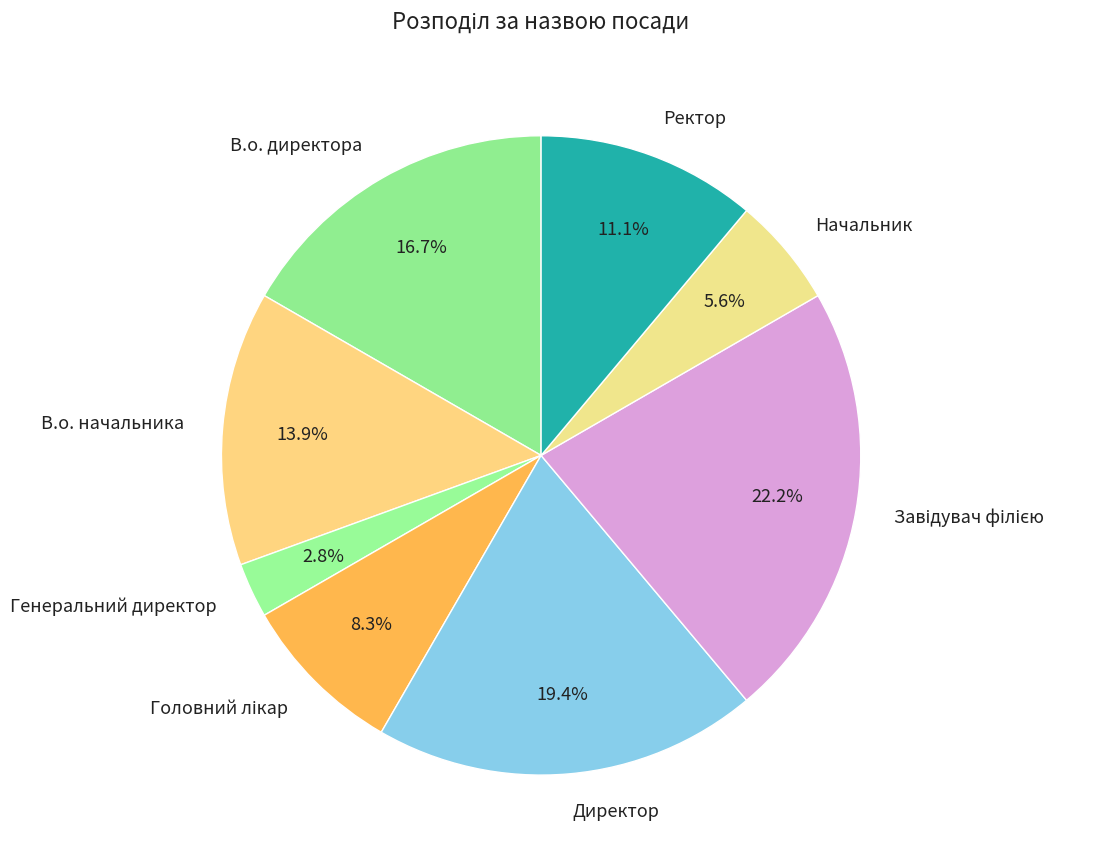

To the nearest percent, what percentage of the pie is Начальник?

6%